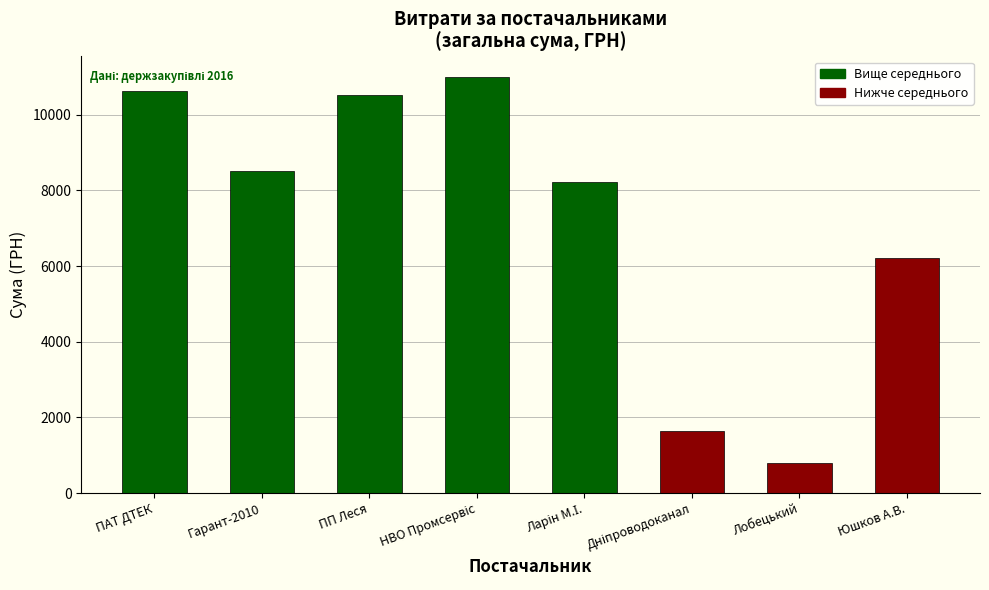

What is the value of the 5th bar from the left?

8220.2